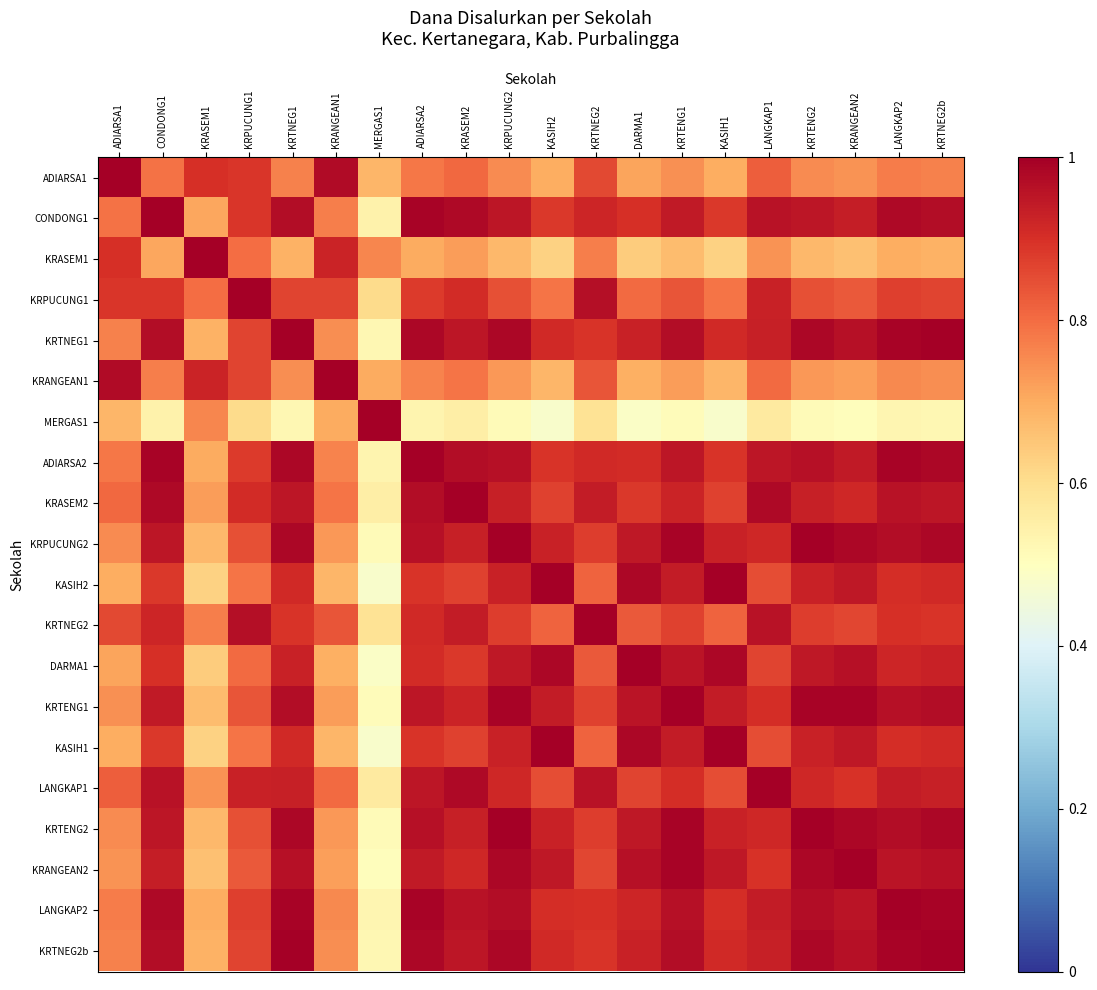

Which category has the highest value across all series?

ADIARSA1